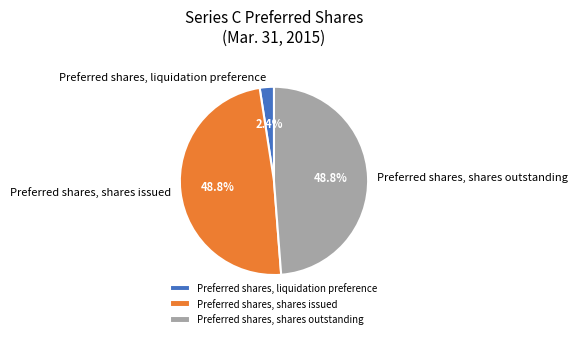

Does Preferred shares, liquidation preference represent more than half of the total?

No